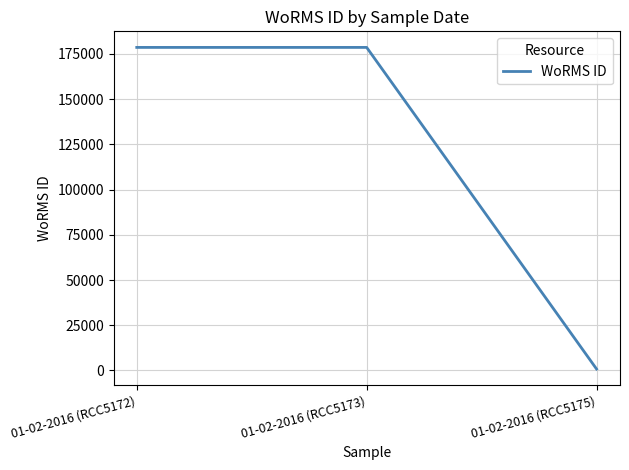

Count the values in the range 802 to 178589.

3